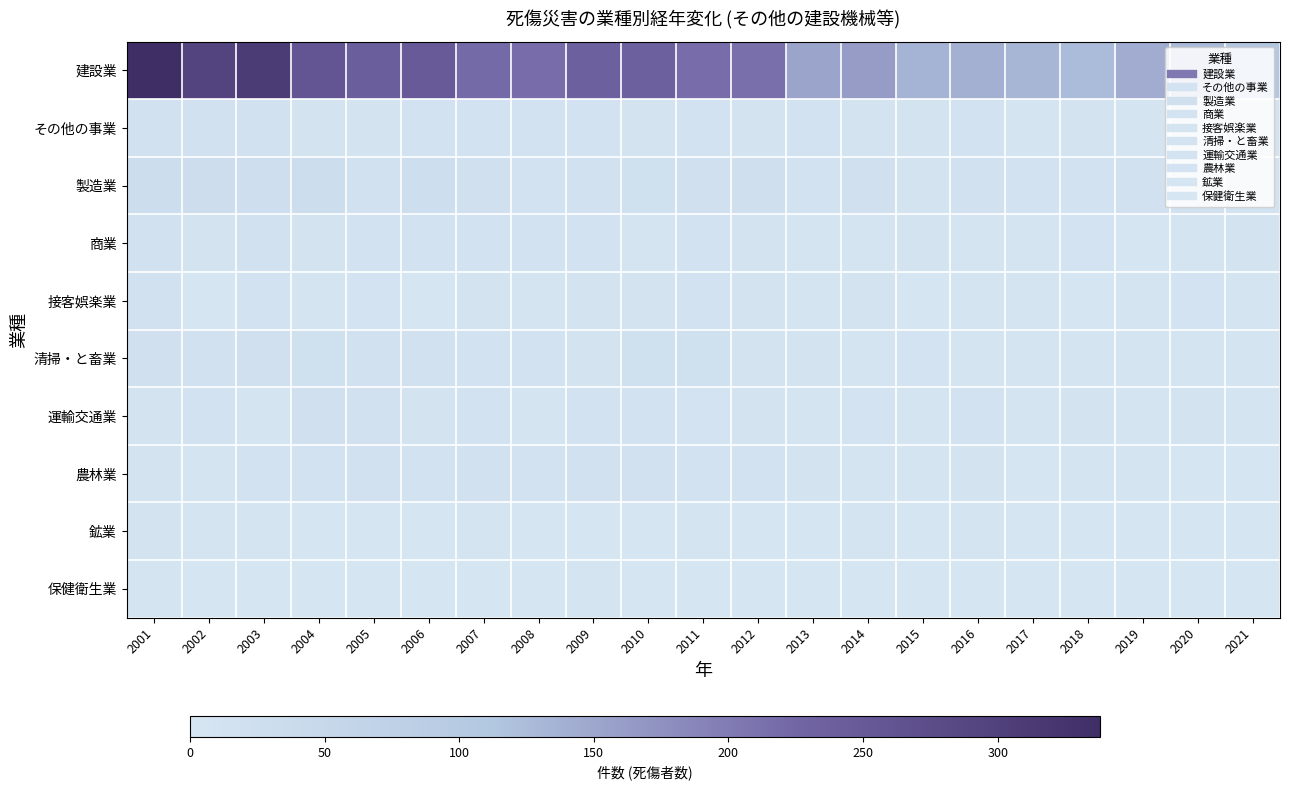

Rank the series by their maximum value, from lowest to highest.

保健衛生業, 鉱業, 接客娯楽業, その他の事業, 農林業, 商業, 運輸交通業, 清掃・と畜業, 製造業, 建設業